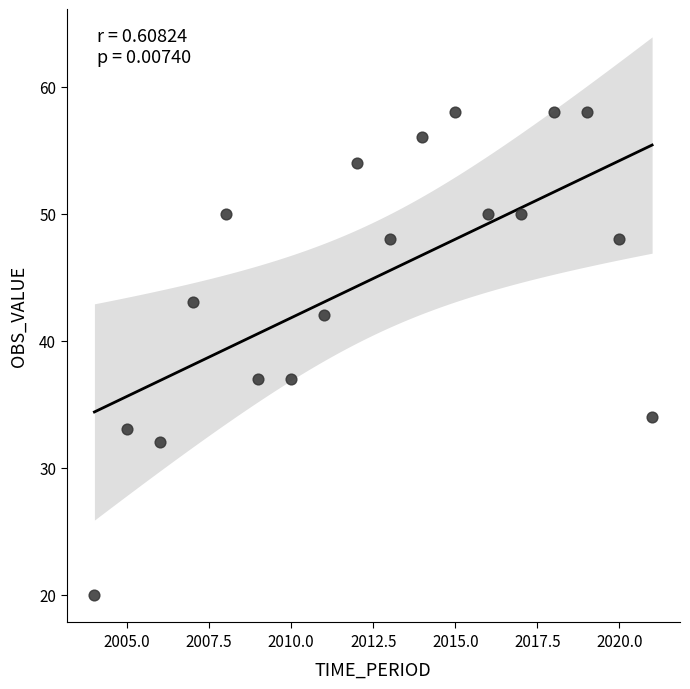

What is the range of Y values (max minus min)?

38